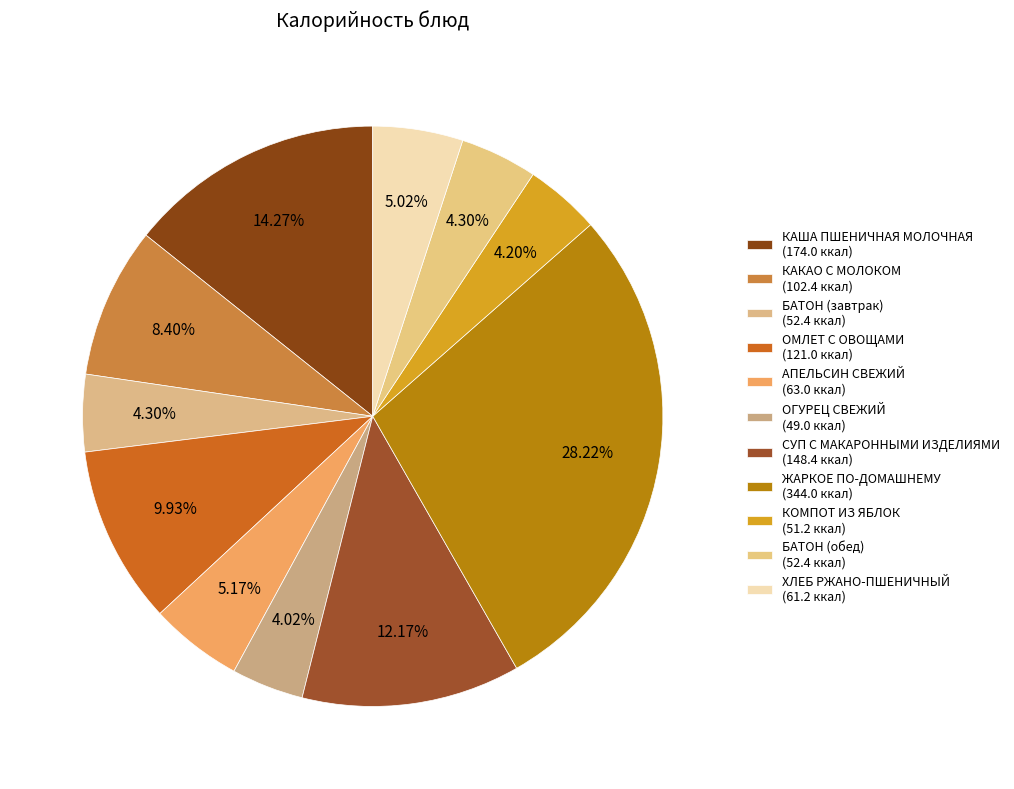

Which category has the biggest portion of the pie?

ЖАРКОЕ ПО-ДОМАШНЕМУ